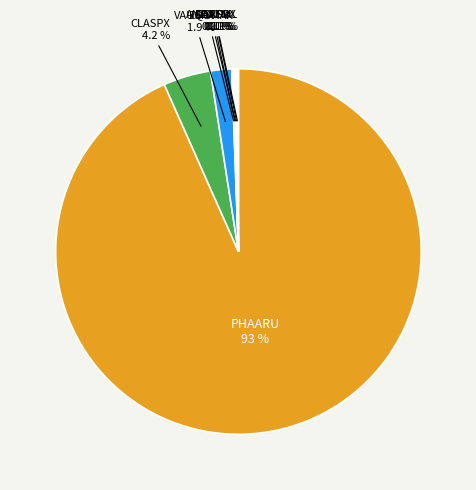

Which slice represents more than half of the pie?

PHAARU